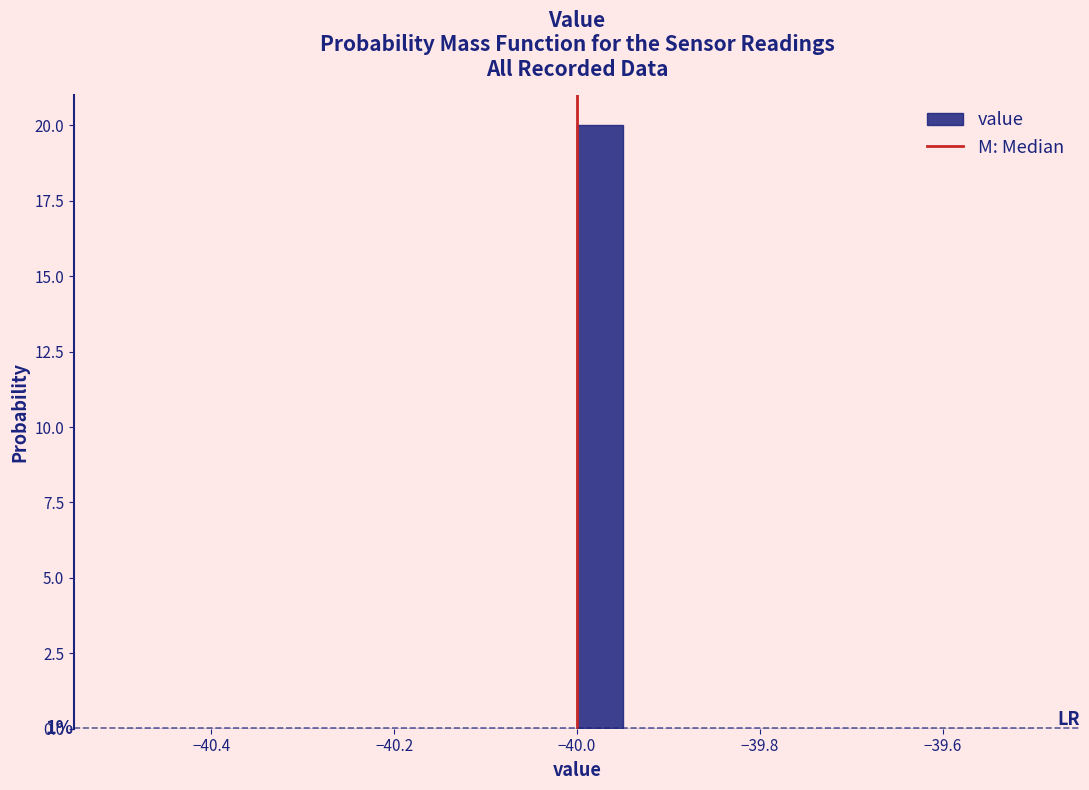

Around what value on the x-axis is the tallest bar? Give the approximate position of its centre, as read against the axis.

-39.98